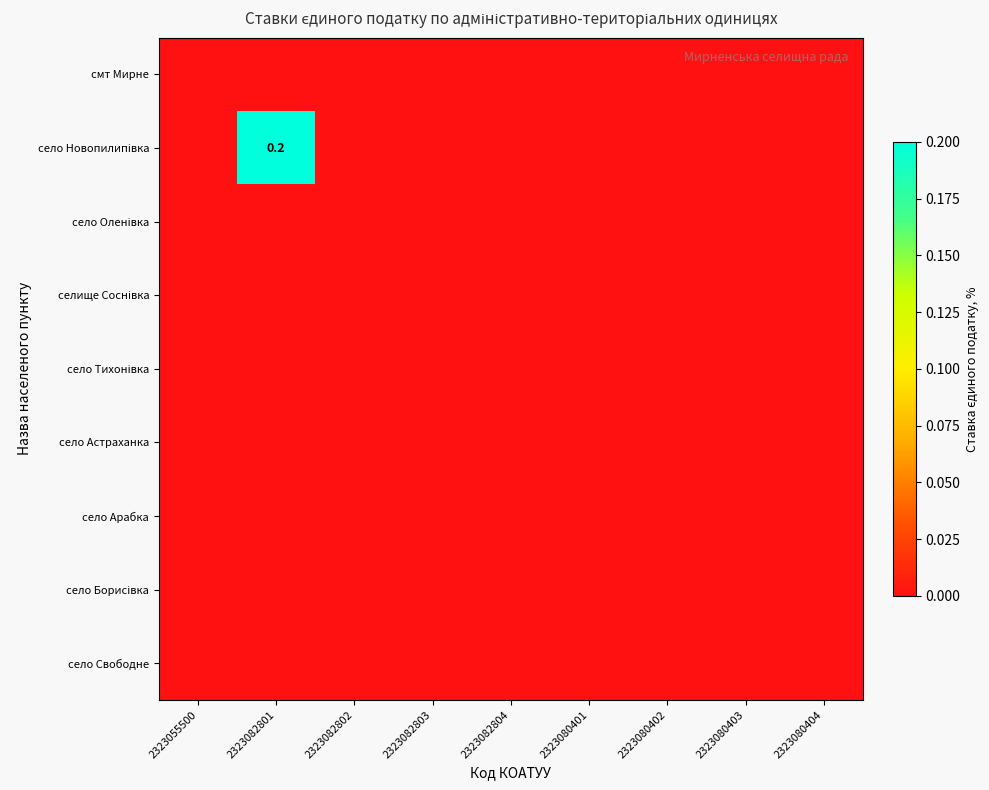

Rank the series at 2323055500 from lowest to highest value.

смт Мирне, село Новопилипівка, село Оленівка, селище Соснівка, село Тихонівка, село Астраханка, село Арабка, село Борисівка, село Свободне